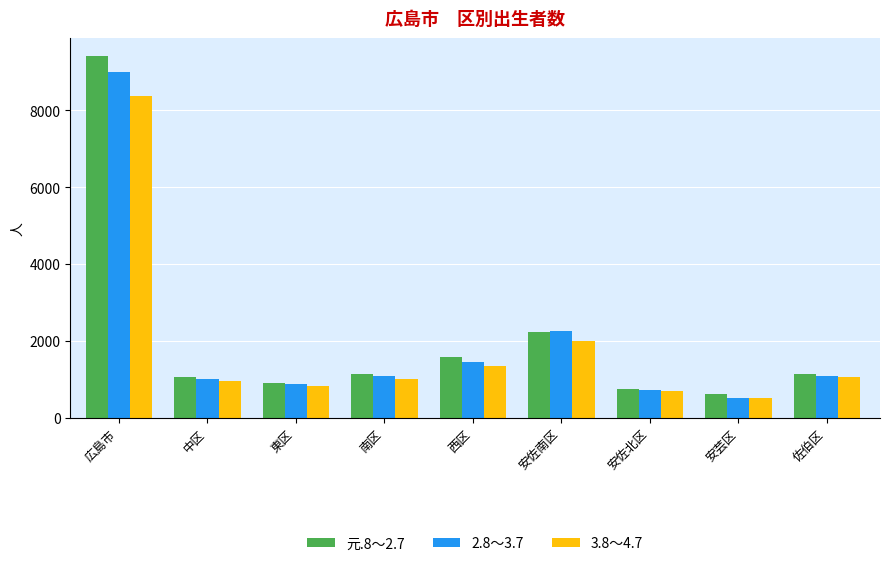

Does the chart contain stacked bars?

No